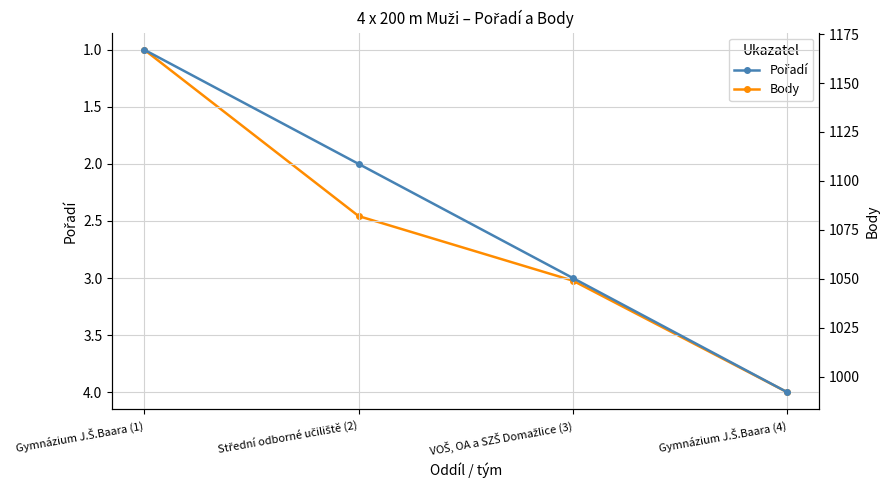

True or false: Body and Pořadí intersect in this chart.

False